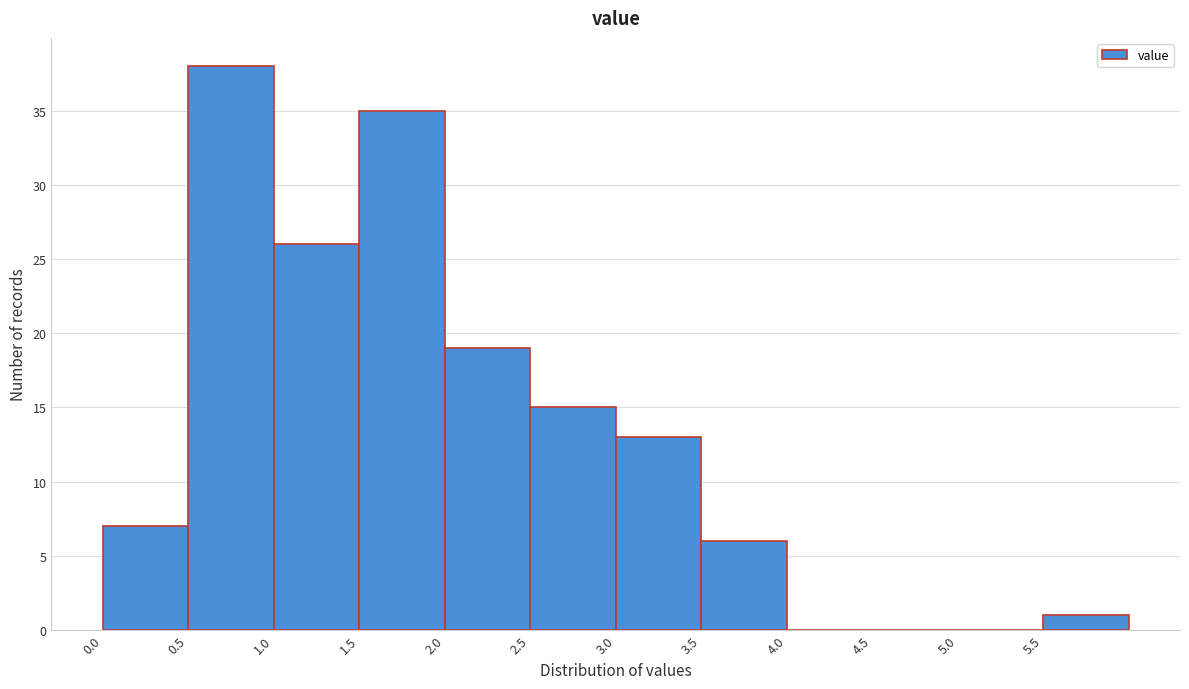

Over which range of the x-axis is the bar tallest?

0.5 to 1.0